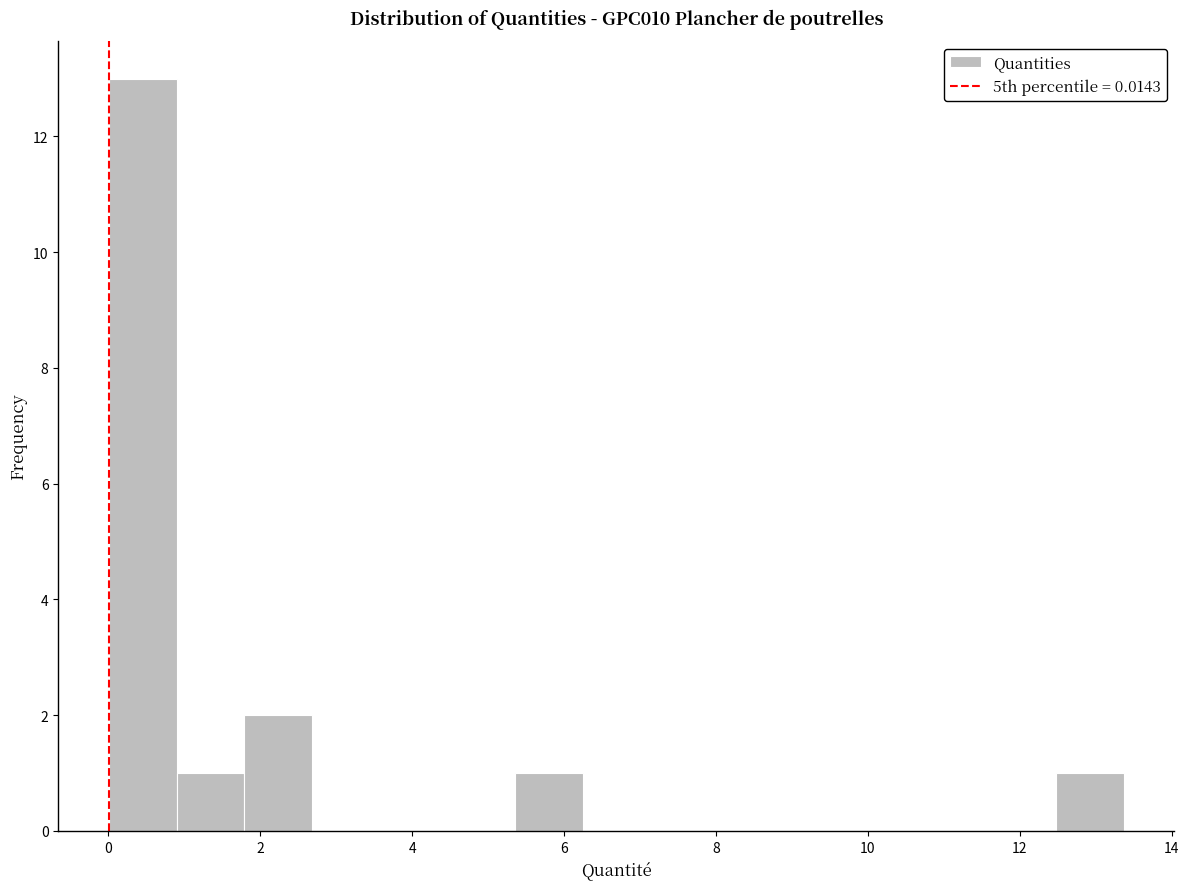

Reading left to right, transcribe this chart: for each bar, give the range it covers on the x-axis and its height. Neither the bar edges nor the heights are printed on the chart, so give them approximately, as read against the axes.

0.0 to 1.0: 13
1.0 to 1.8: 1
1.8 to 2.6: 2
2.6 to 3.6: 0
3.6 to 4.4: 0
4.4 to 5.4: 0
5.4 to 6.2: 1
6.2 to 7.2: 0
7.2 to 8.0: 0
8.0 to 9.0: 0
9.0 to 9.8: 0
9.8 to 10.6: 0
10.6 to 11.6: 0
11.6 to 12.4: 0
12.4 to 13.4: 1